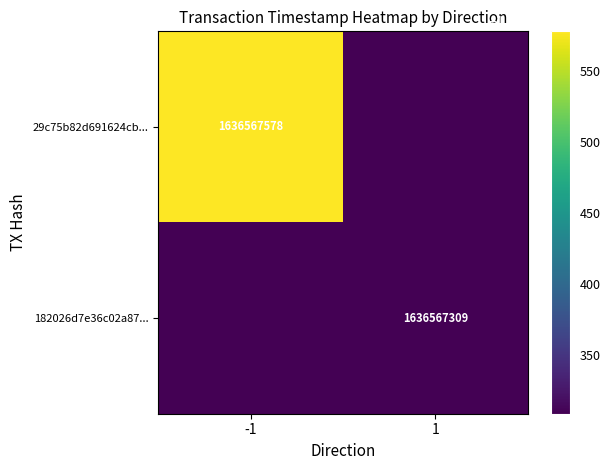

The value of 29c75b82d691624cb964a84ed3df0a25e789443 at time_stamp is 1636567578. True or false?

True